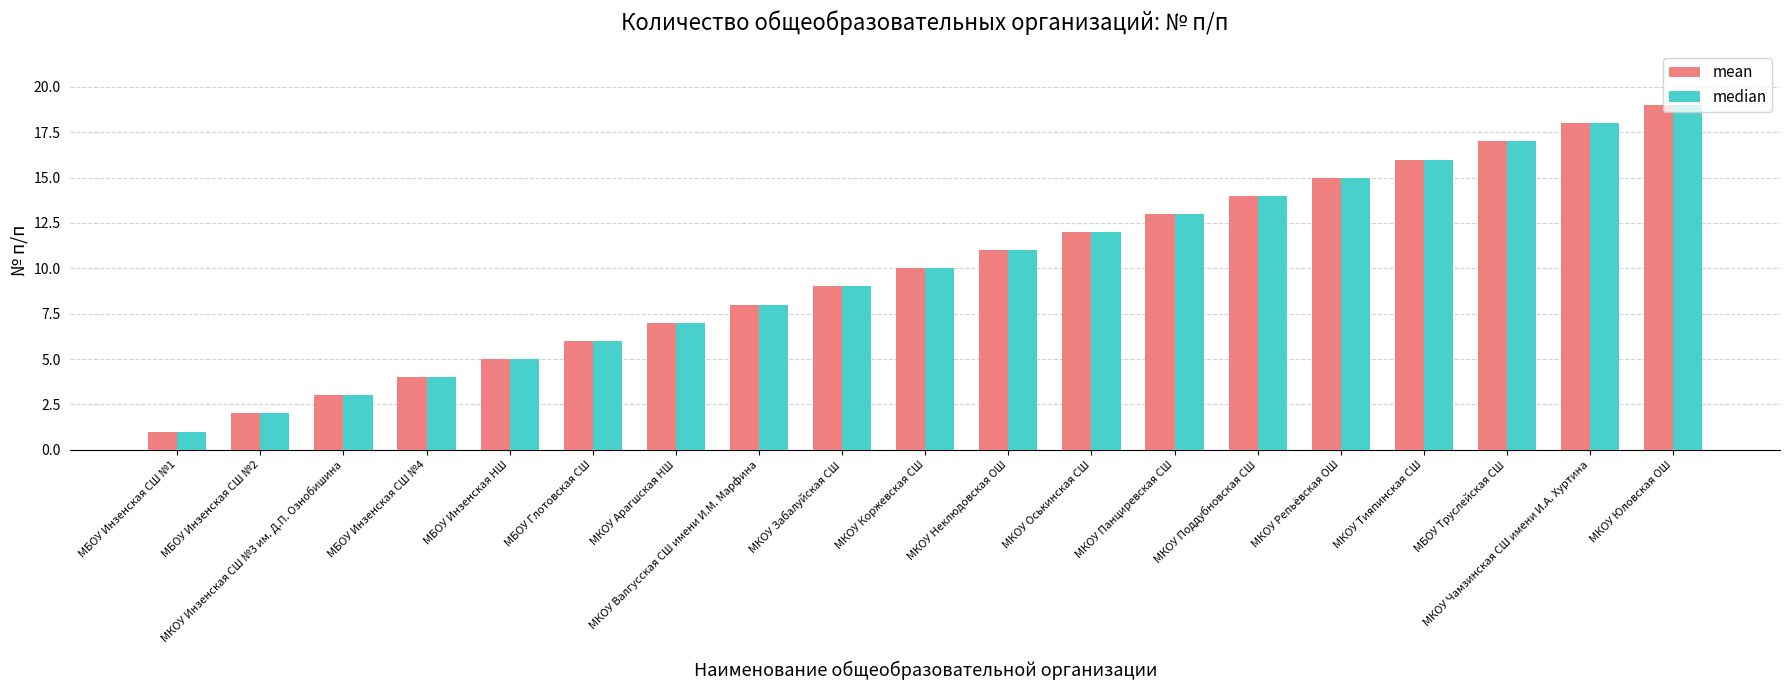

What are all the series names shown in the legend?

mean, median